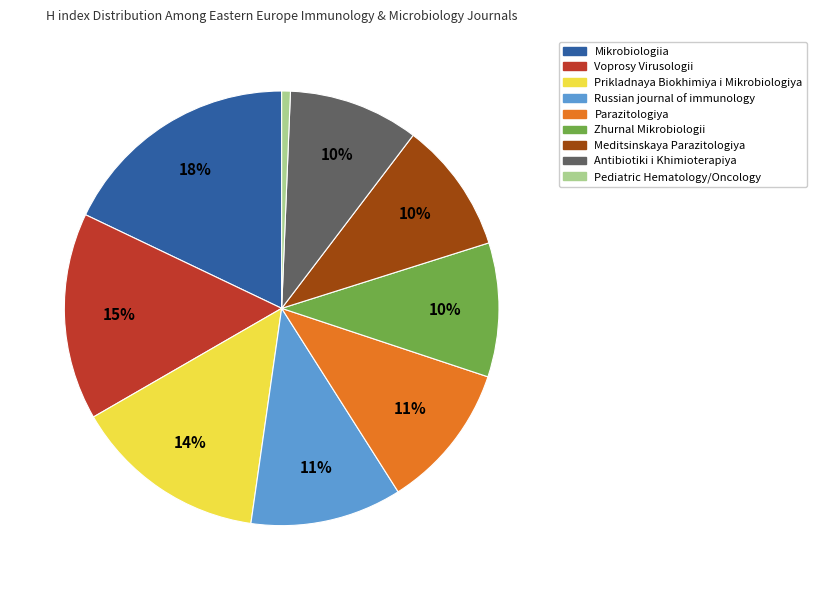

How many segments does this pie chart have?

9